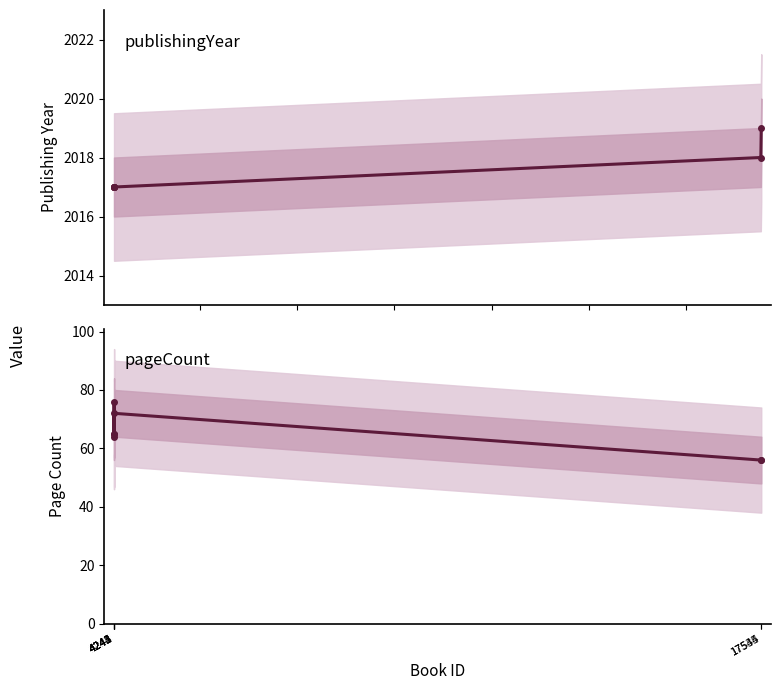

Reading left to right, transcribe all the data shown in this chart.

publishingYear: 4241=2017.0	4242=2017.0	4243=2017.0	4244=2017.0	4245=2017.0	17535=2018.0	17544=2019.0
pageCount: 4241=64.0	4242=64.8	4243=76.0	4244=64.8	4245=72.0	17535=56.0	17544=56.0